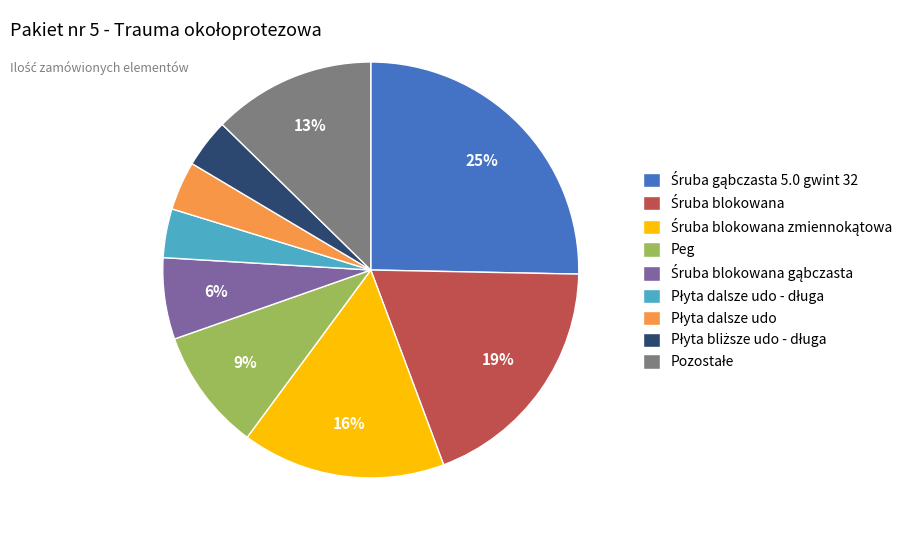

The Peg slice represents 9% of the pie. True or false?

True